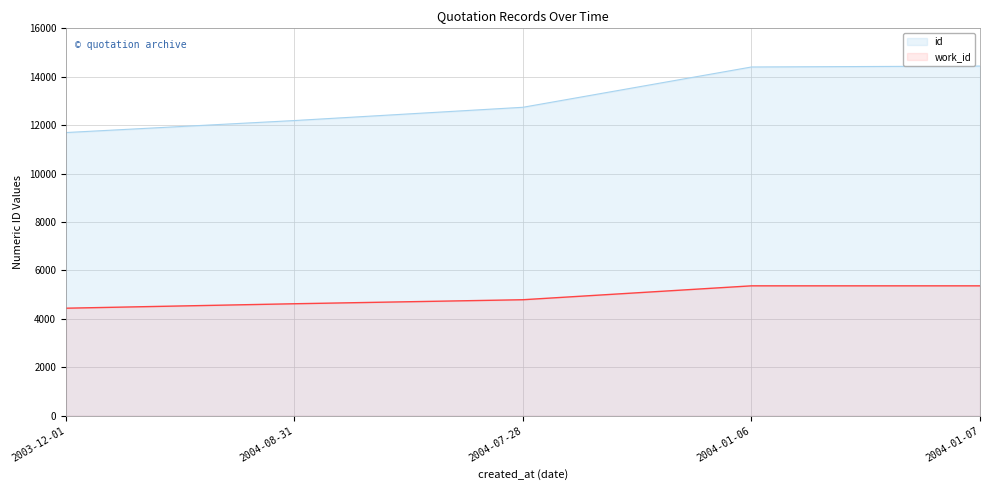

The value of work_id at 2003-12-01 is 962. True or false?

False